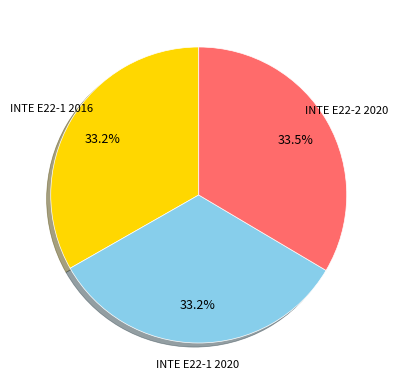

Is there any slice that represents more than half of the pie?

No